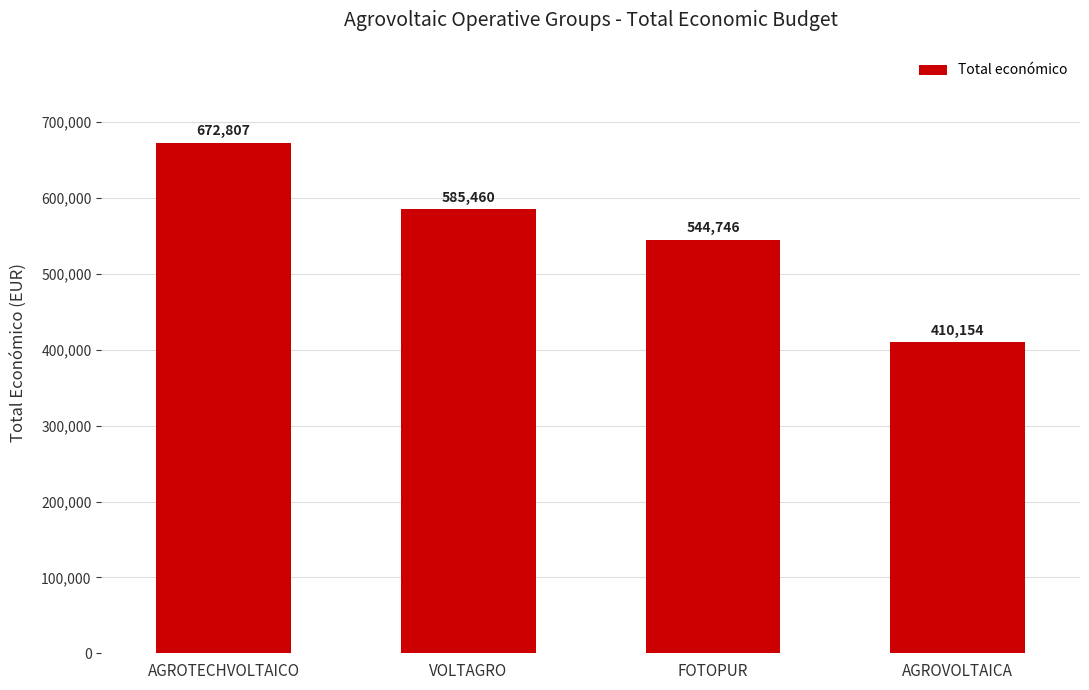

What value does the data have at VOLTAGRO, to the nearest 100?

585500